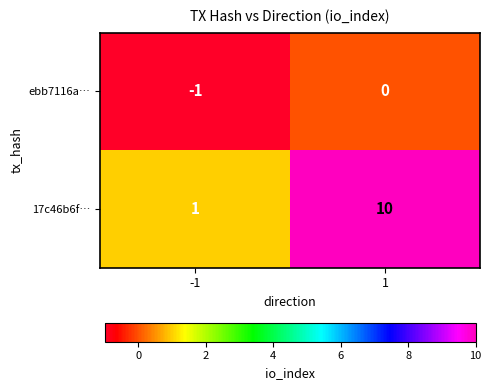

Is the value of ebb7116a… at -1 greater than the value of 17c46b6f… at 1?

No